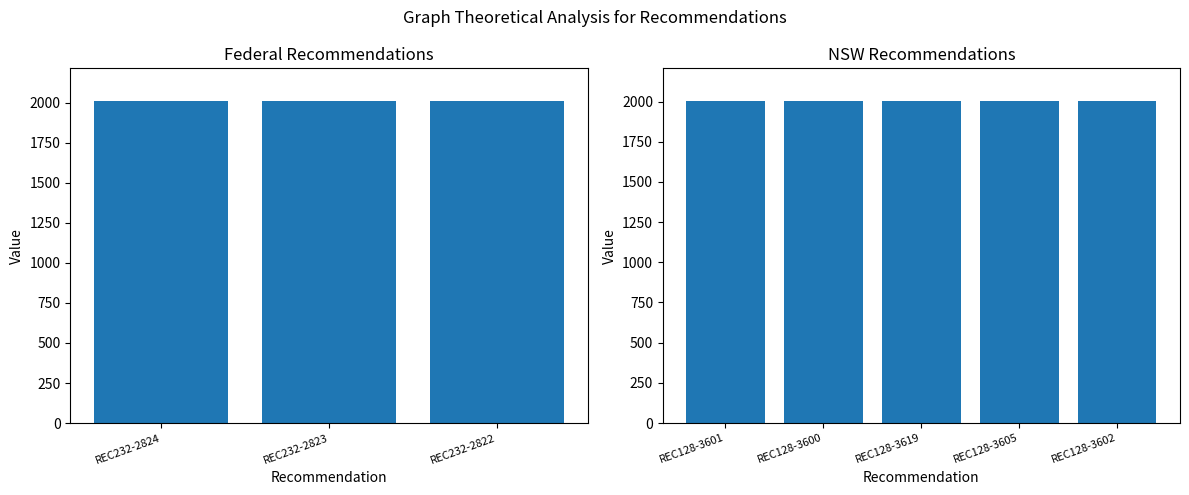

List the labels in order of value, smallest first.

REC128-3601, REC128-3600, REC128-3619, REC128-3605, REC128-3602, REC232-2824, REC232-2823, REC232-2822